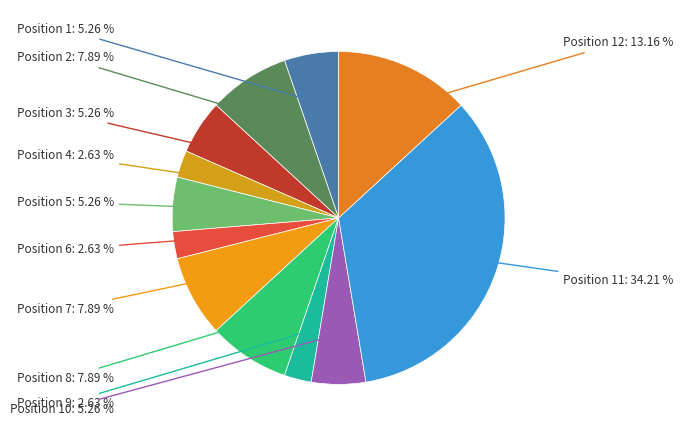

Combined, do Position 7 and Position 11 account for over 50%?

No